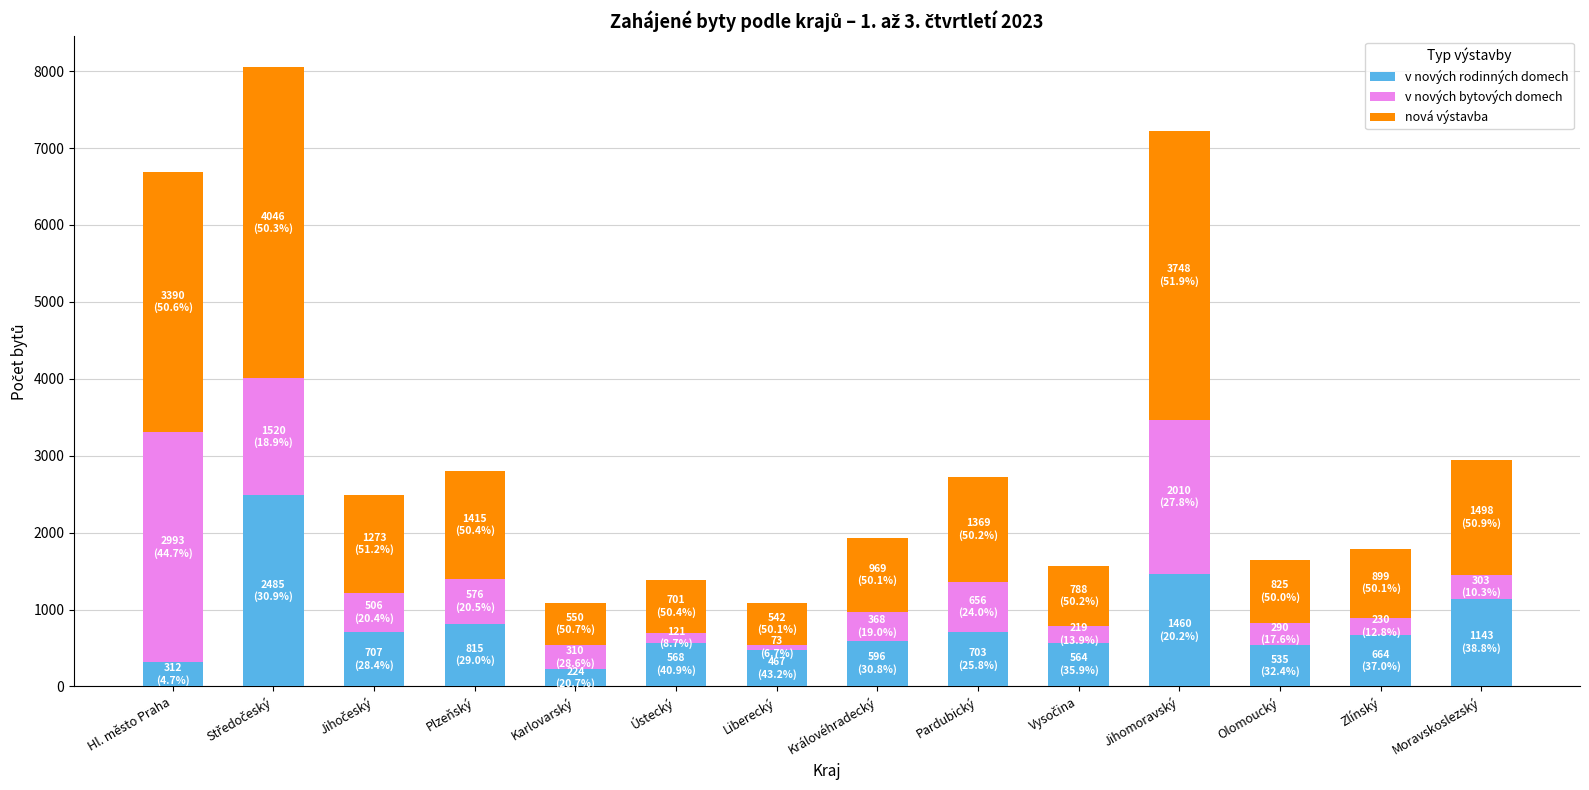

What is the lowest value of the v nových rodinných domech series?

224